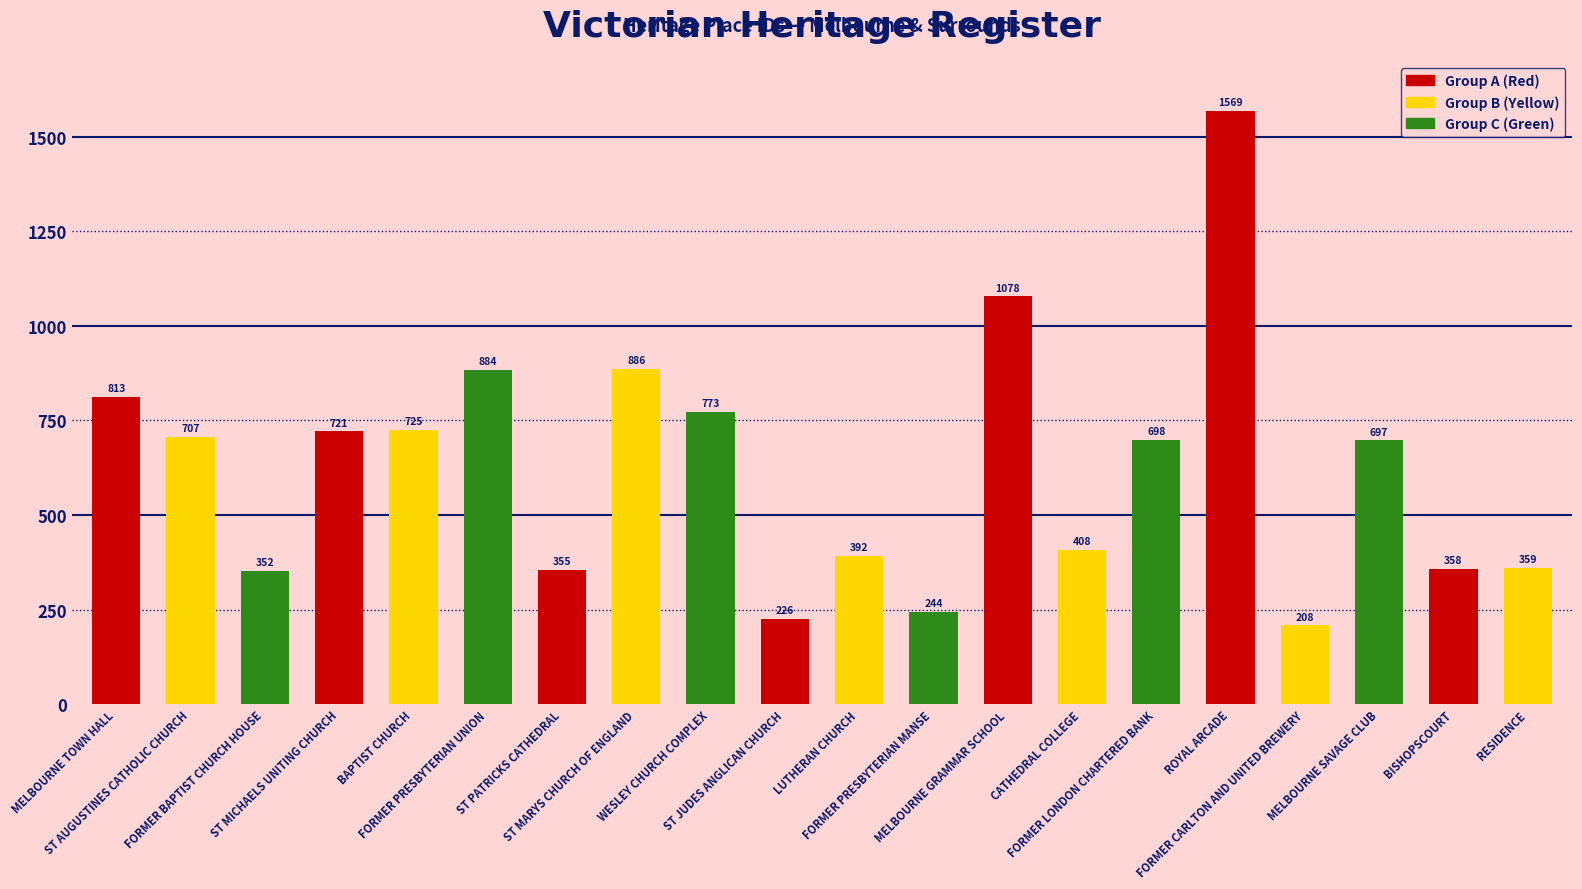

What is the value of the 3rd bar from the left?

352